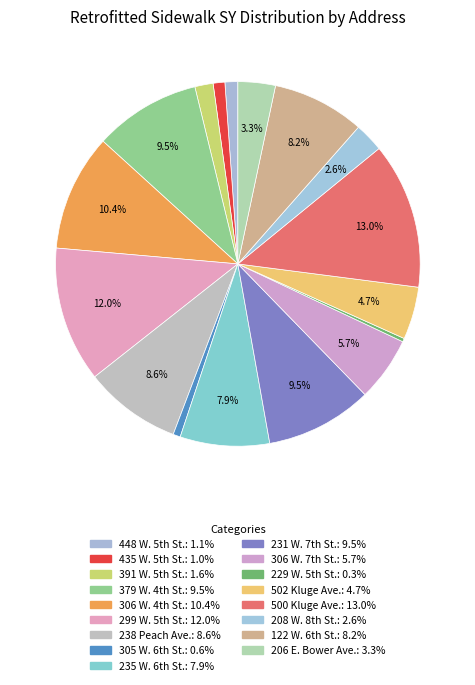

Which slice is the largest?

500 Kluge Ave.